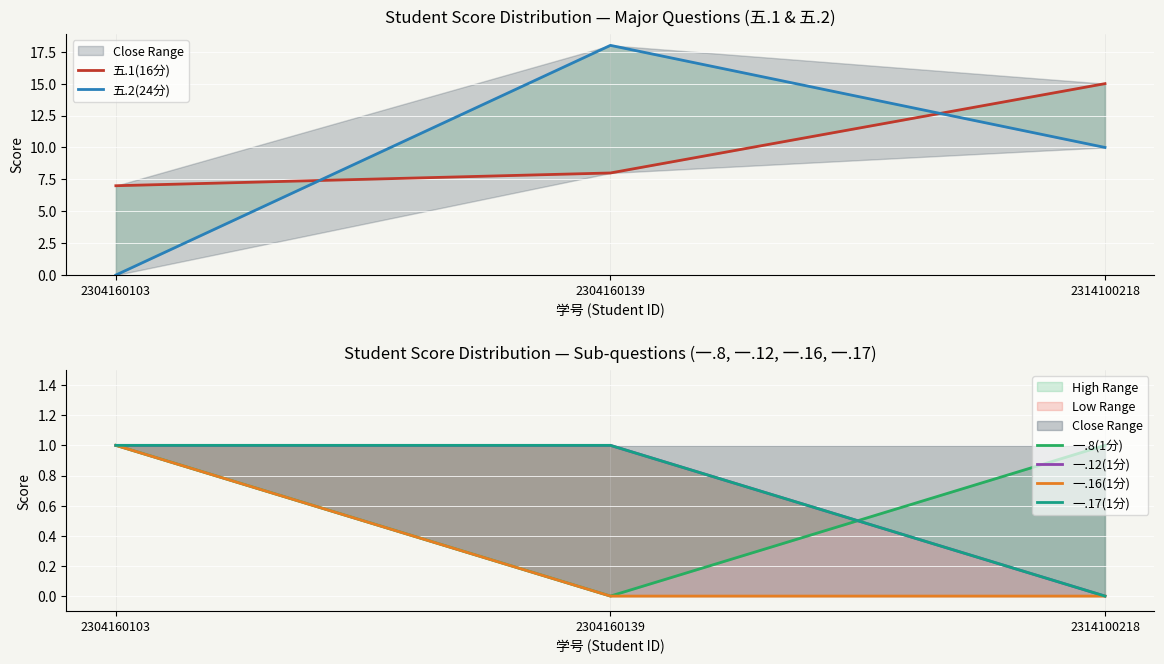

Which series changed the most between 2304160103 and 2304160139?

五.2(24分)